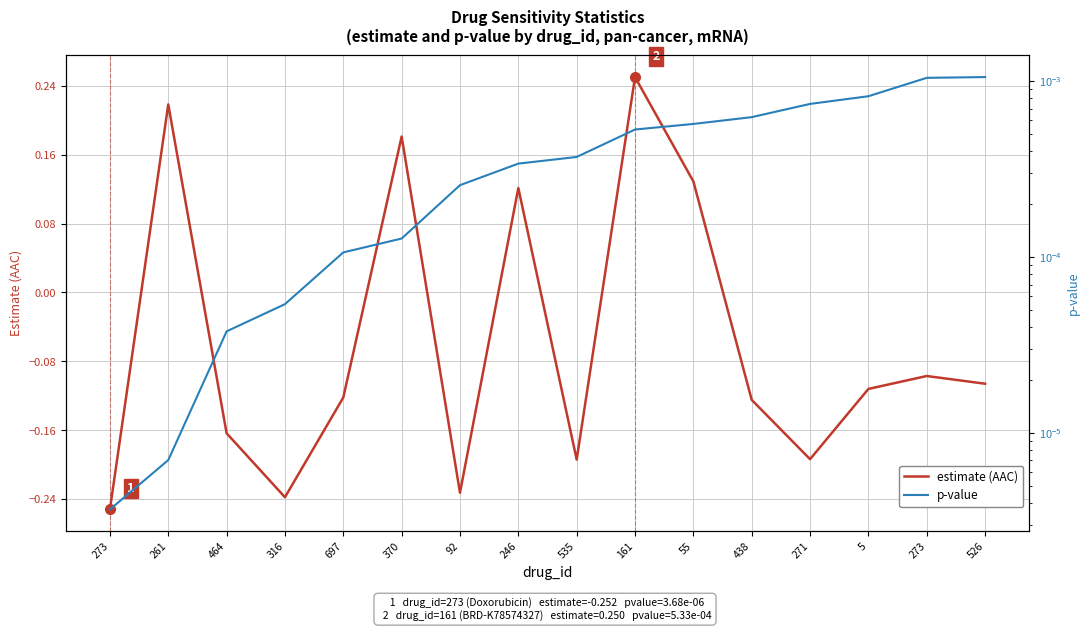

The p-value series shows 0.0 at 438. True or false?

True